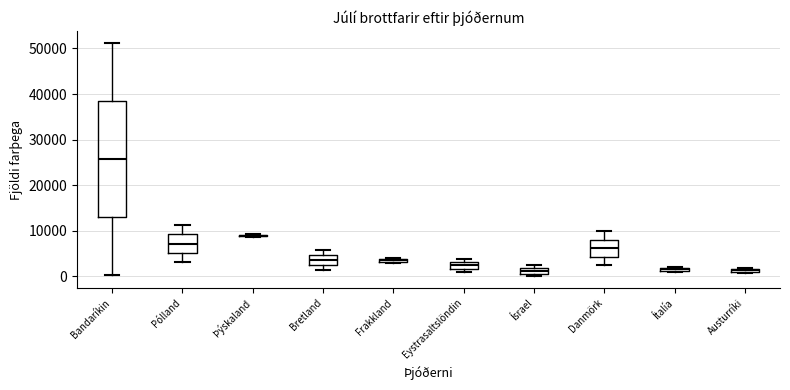

Comparing the boxes themselves (not the whiskers), which one is the tallest?

Bandaríkin